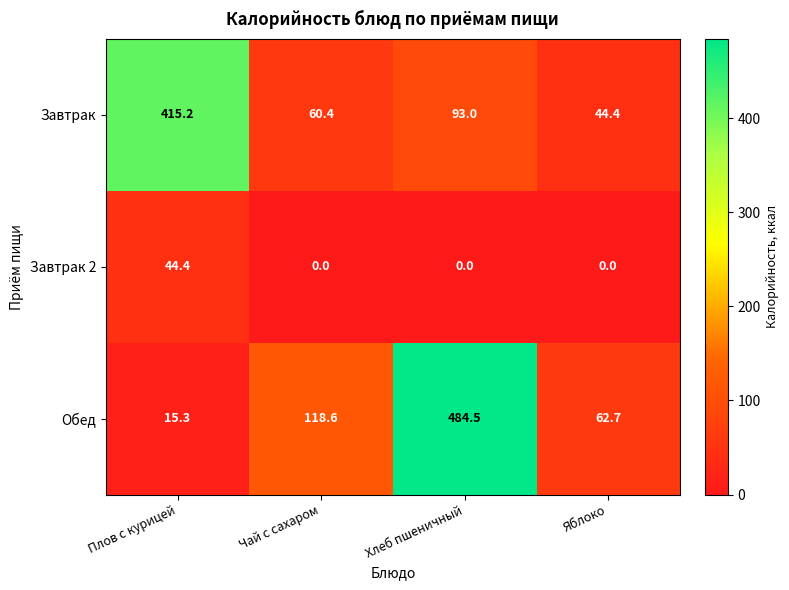

The Завтрак series shows 415.2 at Плов с курицей. True or false?

True